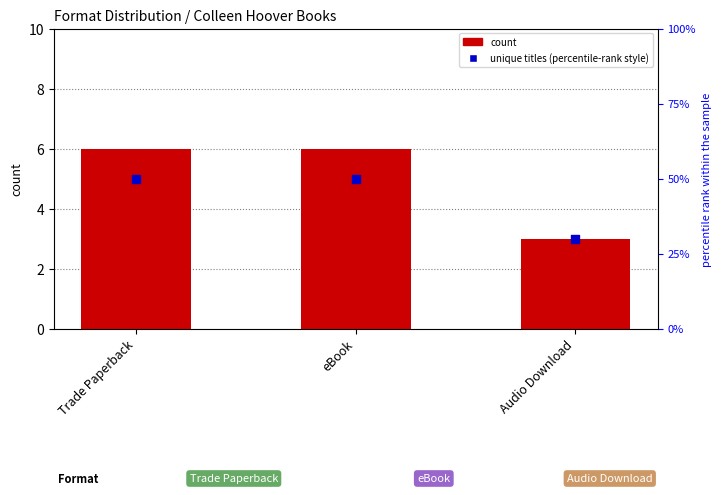

Which series contains the highest Y value?

count